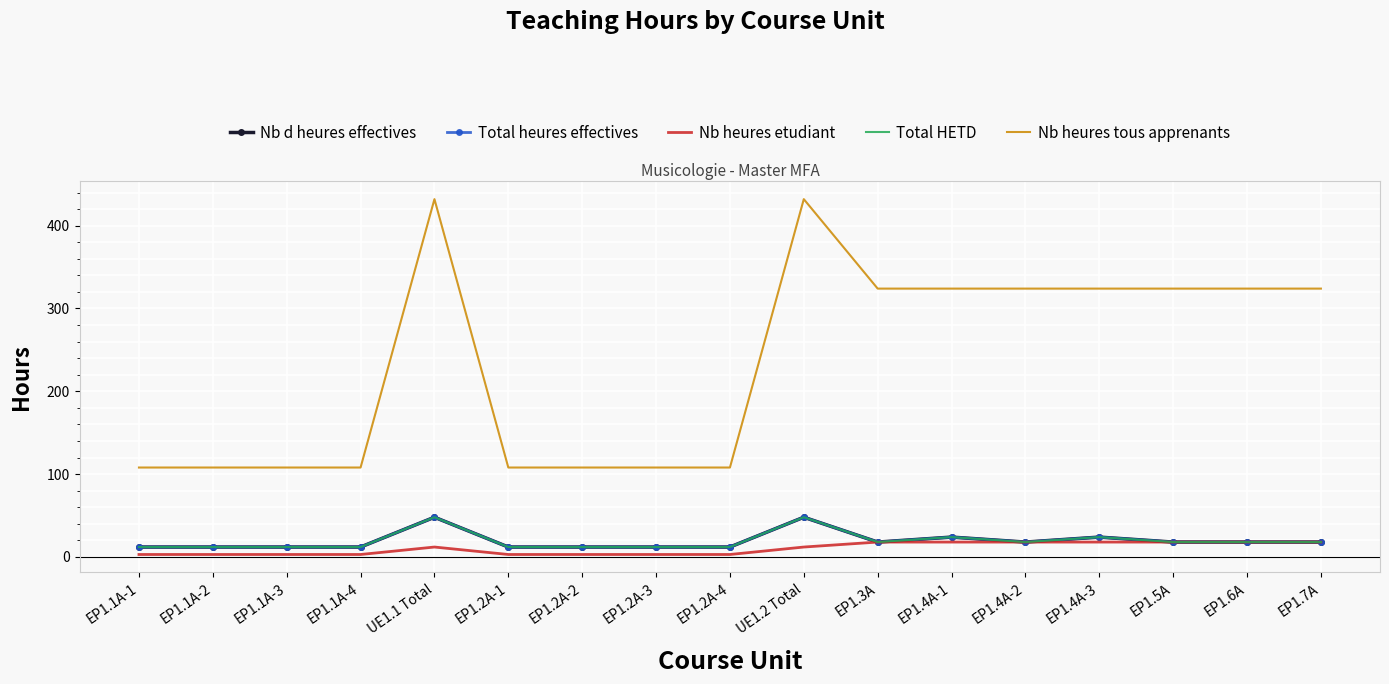

True or false: Nb heures tous apprenants has a value of 71 at EP1.1A-3.

False